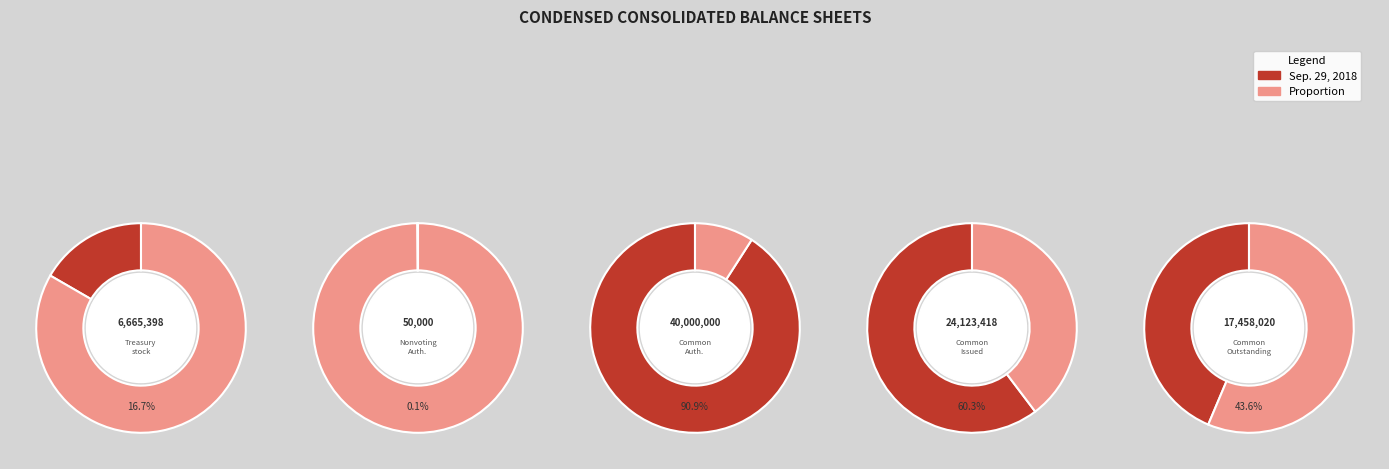

Rank the categories by value from lowest to highest.

Nonvoting Common Stock shares authorized, Treasury stock shares, Common Stock shares outstanding, Common Stock shares issued, Common Stock shares authorized